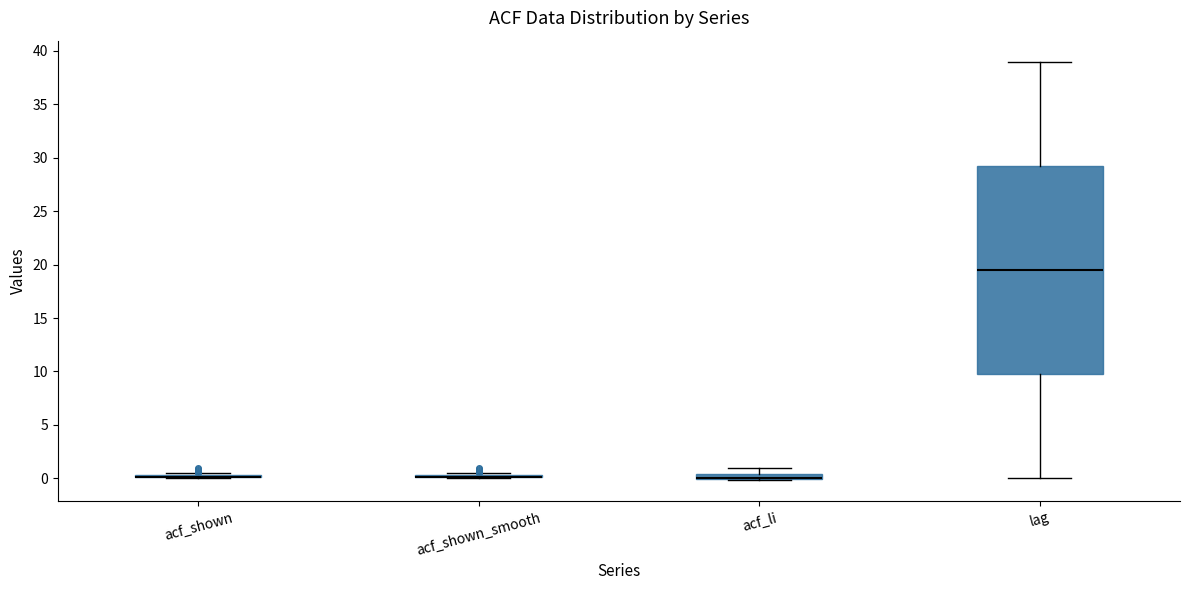

Comparing the boxes themselves (not the whiskers), which one is the tallest?

lag